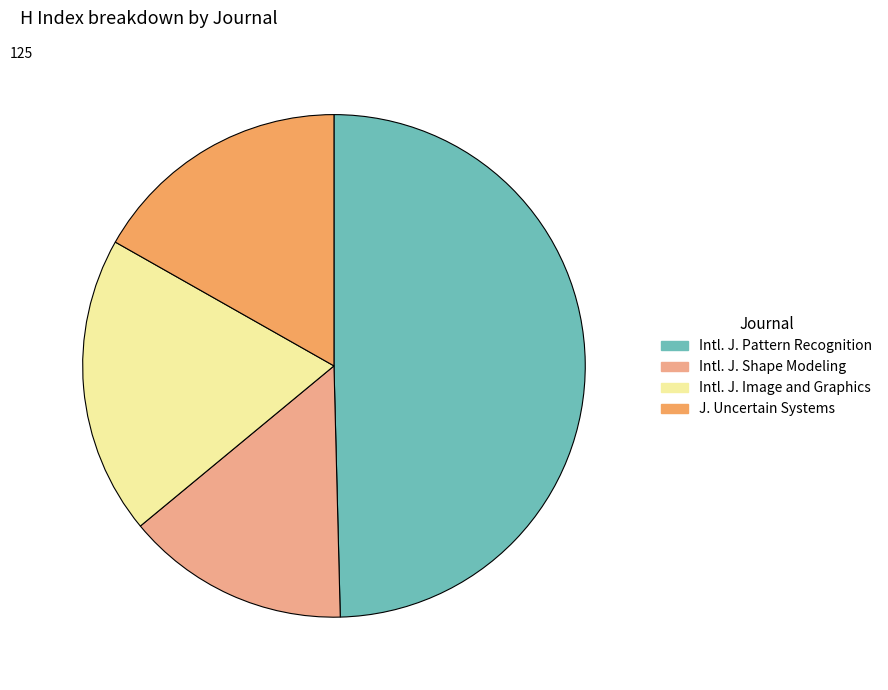

Is there any slice that represents more than half of the pie?

No